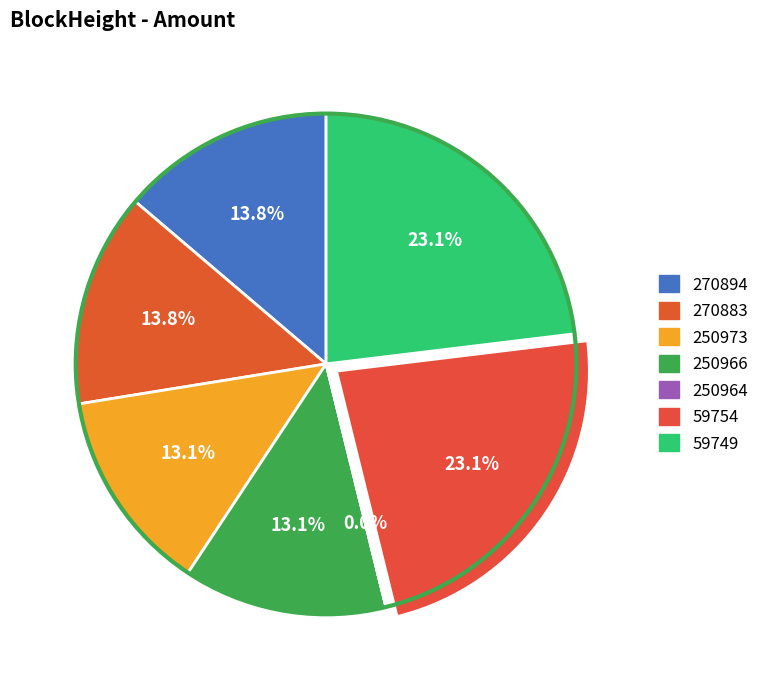

Is there any slice that represents more than half of the pie?

No